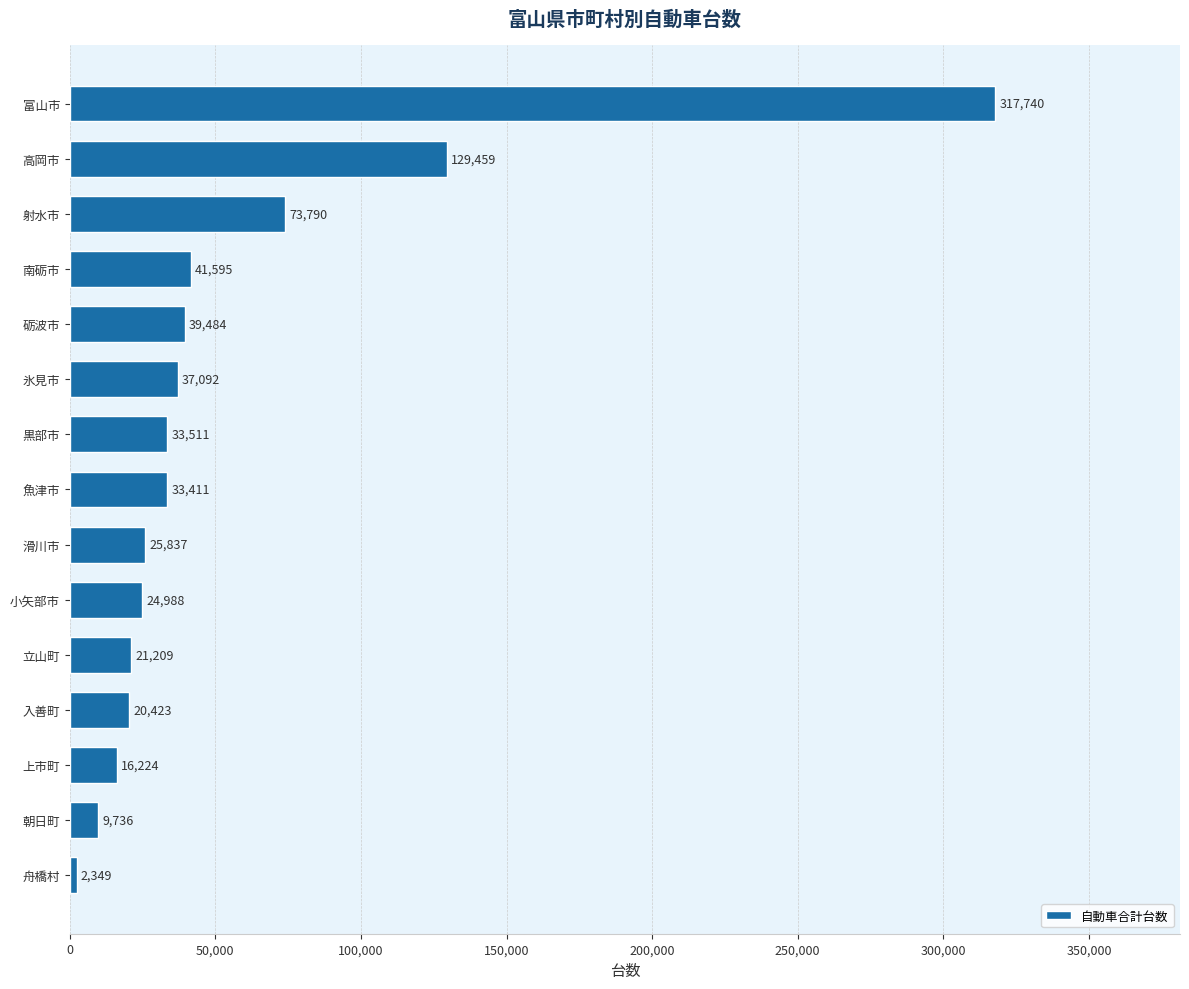

Between 南砺市 and 立山町, which is larger?

南砺市